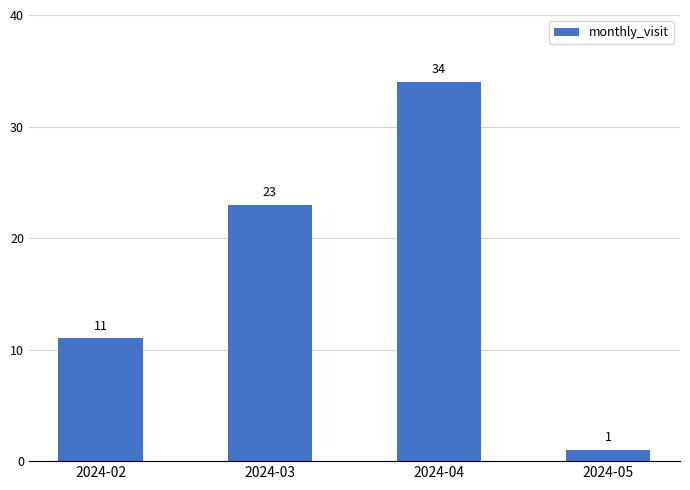

What is the average value?

17